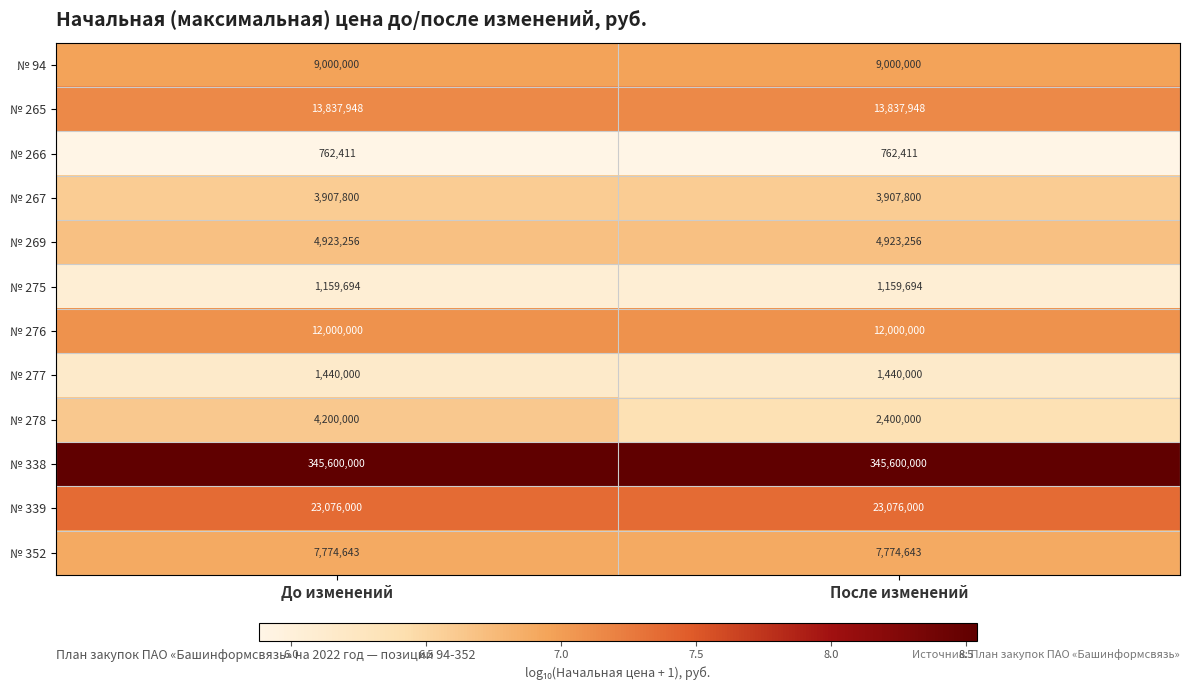

Rank the series by their maximum value, from highest to lowest.

№ 338, № 339, № 265, № 276, № 94, № 352, № 269, № 278, № 267, № 277, № 275, № 266